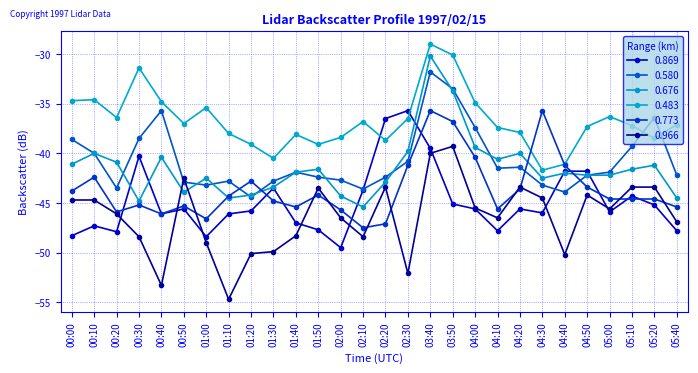

Between 01:20 and 01:30, which series saw the biggest shift?

0.869